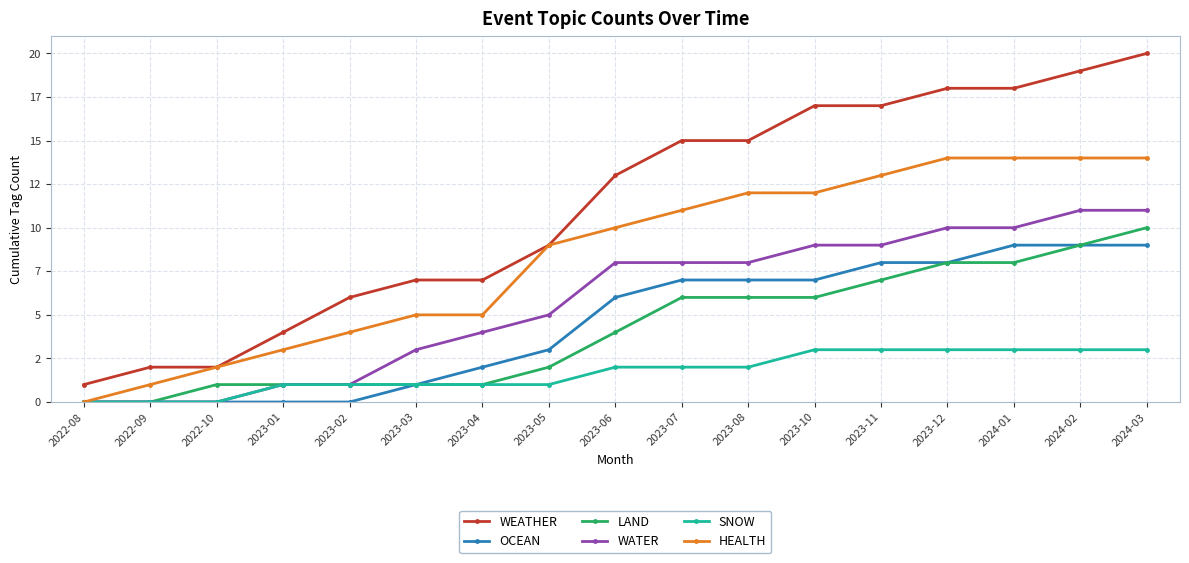

Does the chart have visible grid lines?

Yes